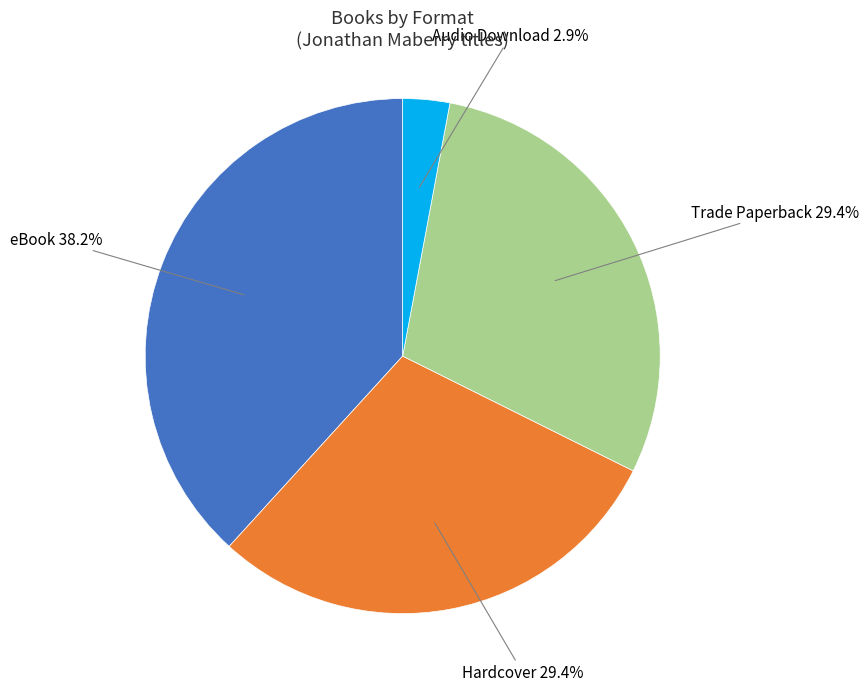

Does any single category account for the majority?

No